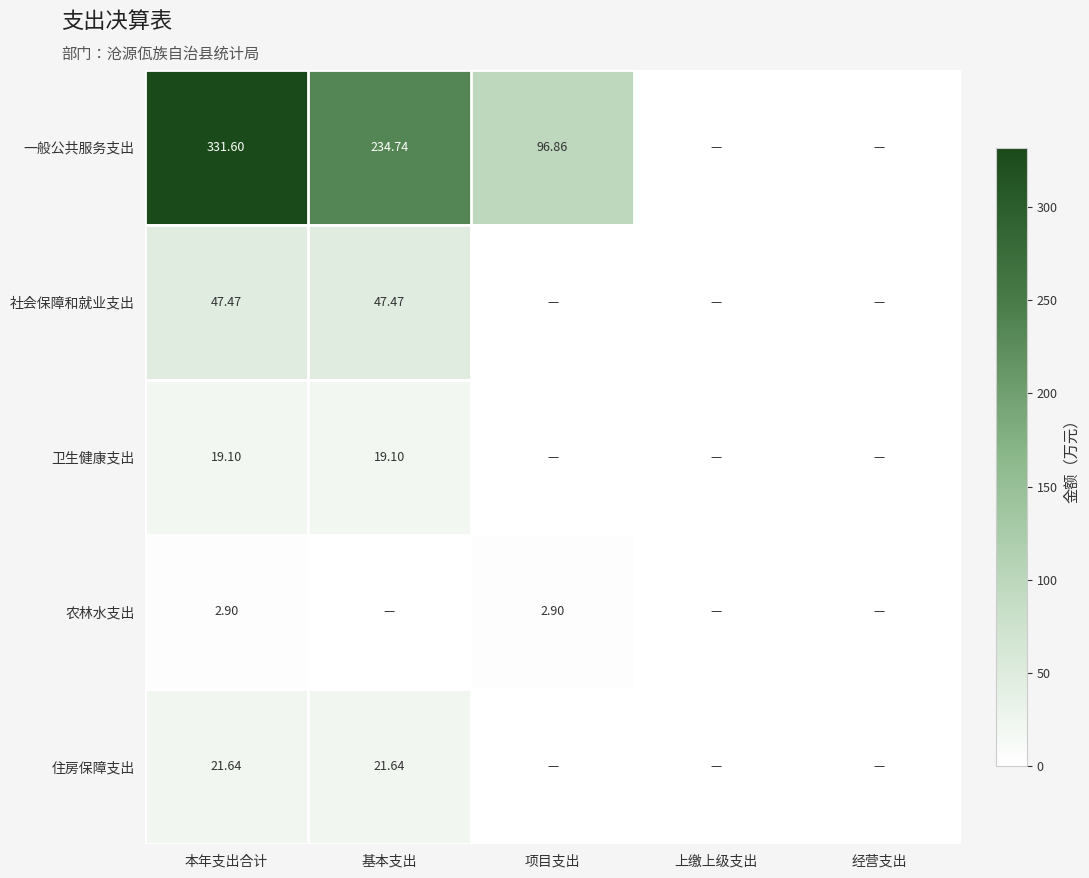

Rank the series by their maximum value, from lowest to highest.

农林水支出, 卫生健康支出, 住房保障支出, 社会保障和就业支出, 一般公共服务支出